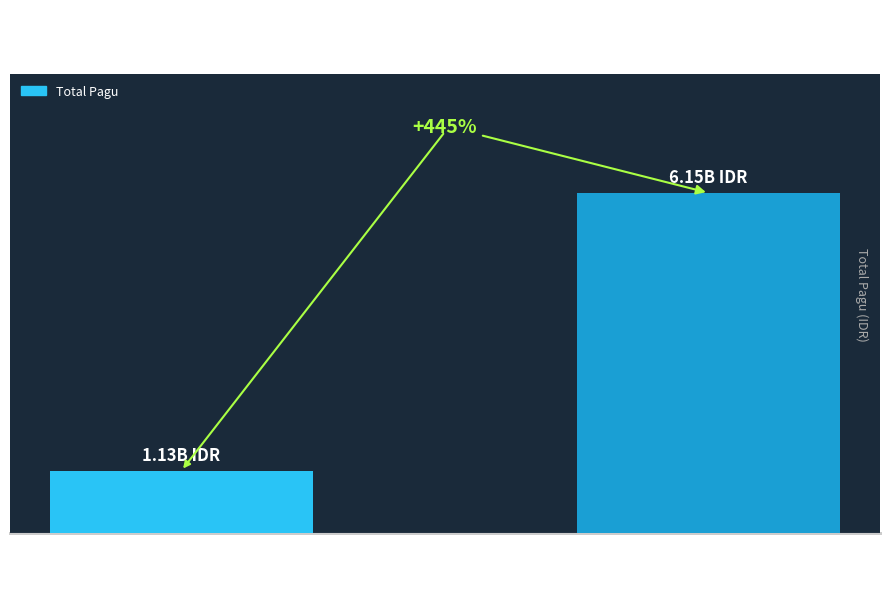

Are the bars grouped side by side (vs. stacked)?

No